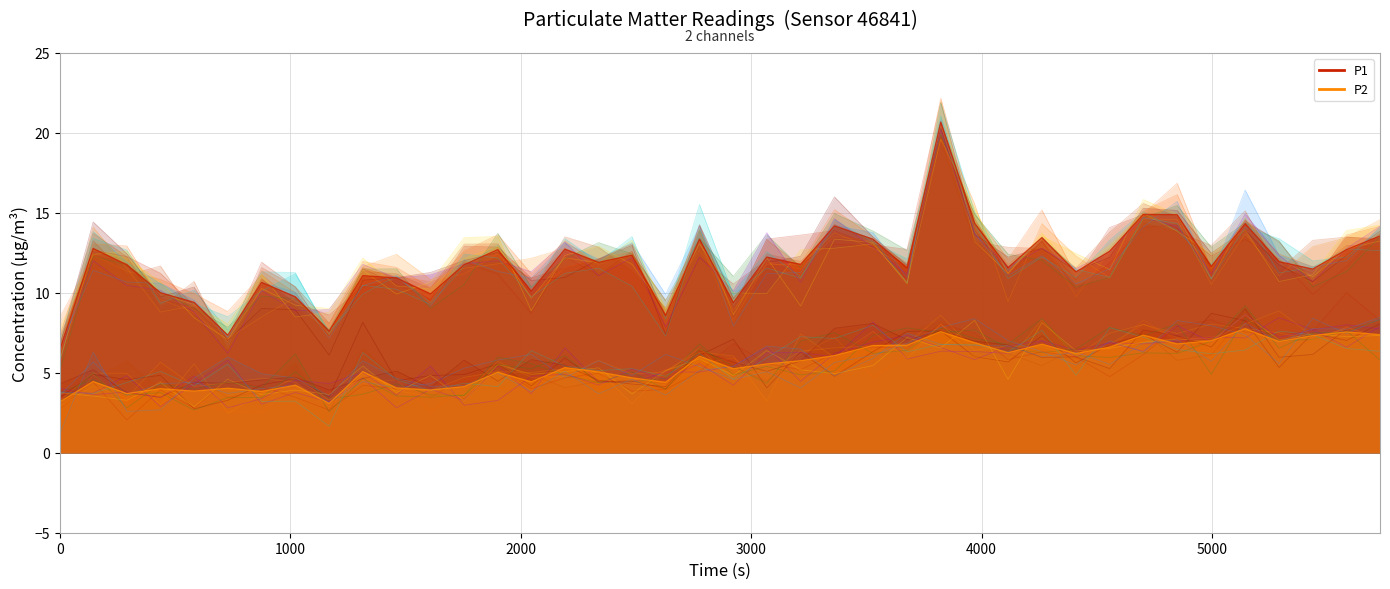

True or false: P1 and P2 intersect in this chart.

False